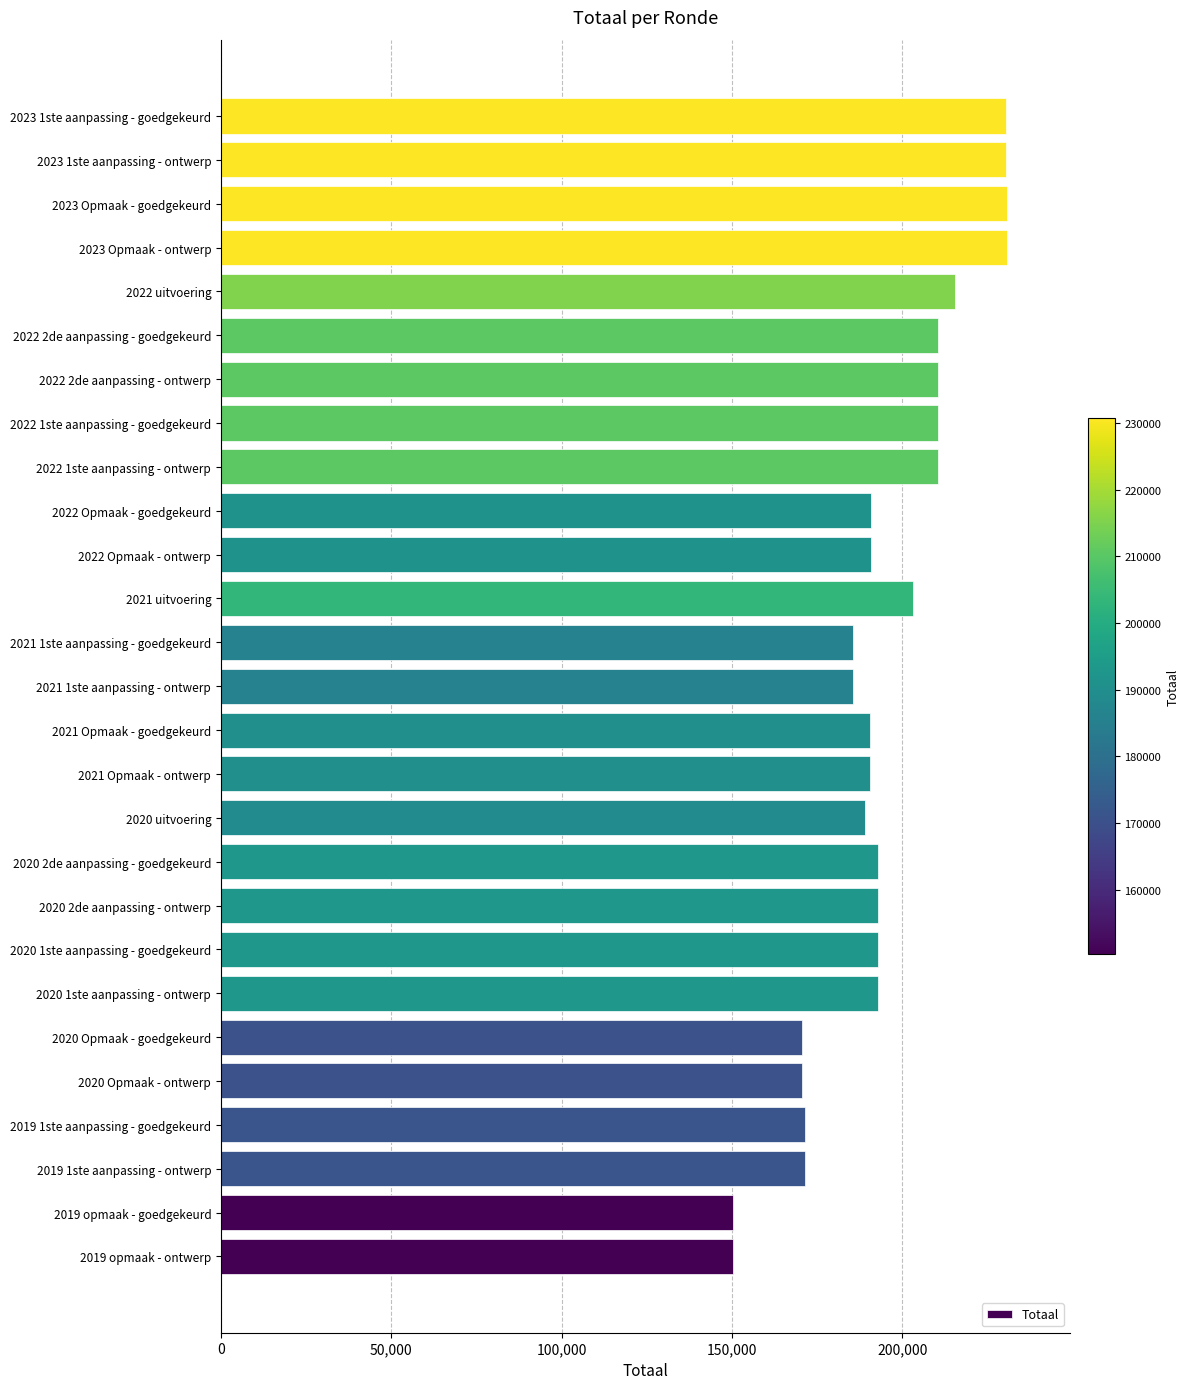

What is the difference between the values at 2022 Opmaak - goedgekeurd and 2019 1ste aanpassing - ontwerp?

19311